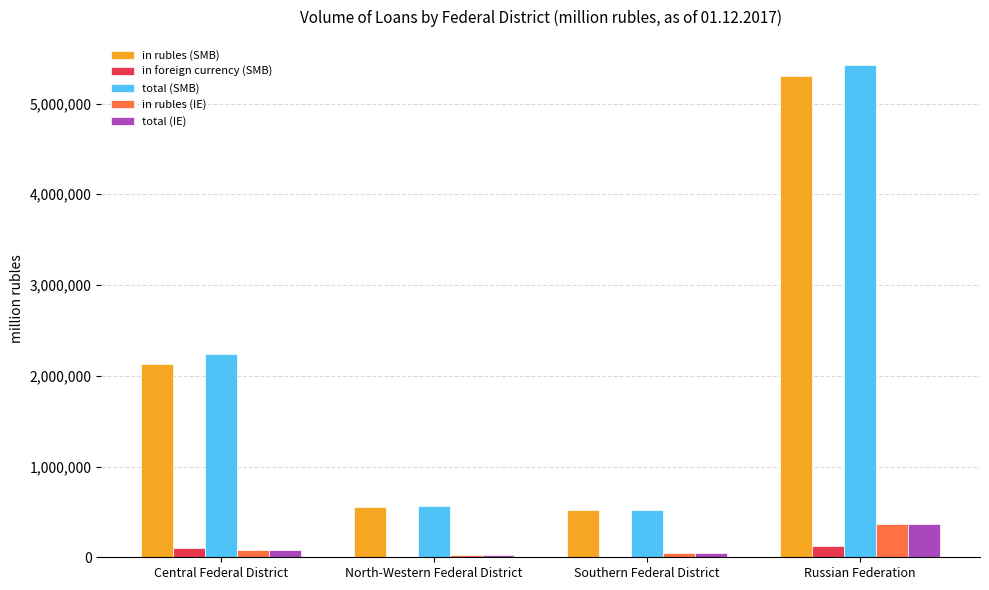

What is the sum of all in rubles (IE) values?

529884